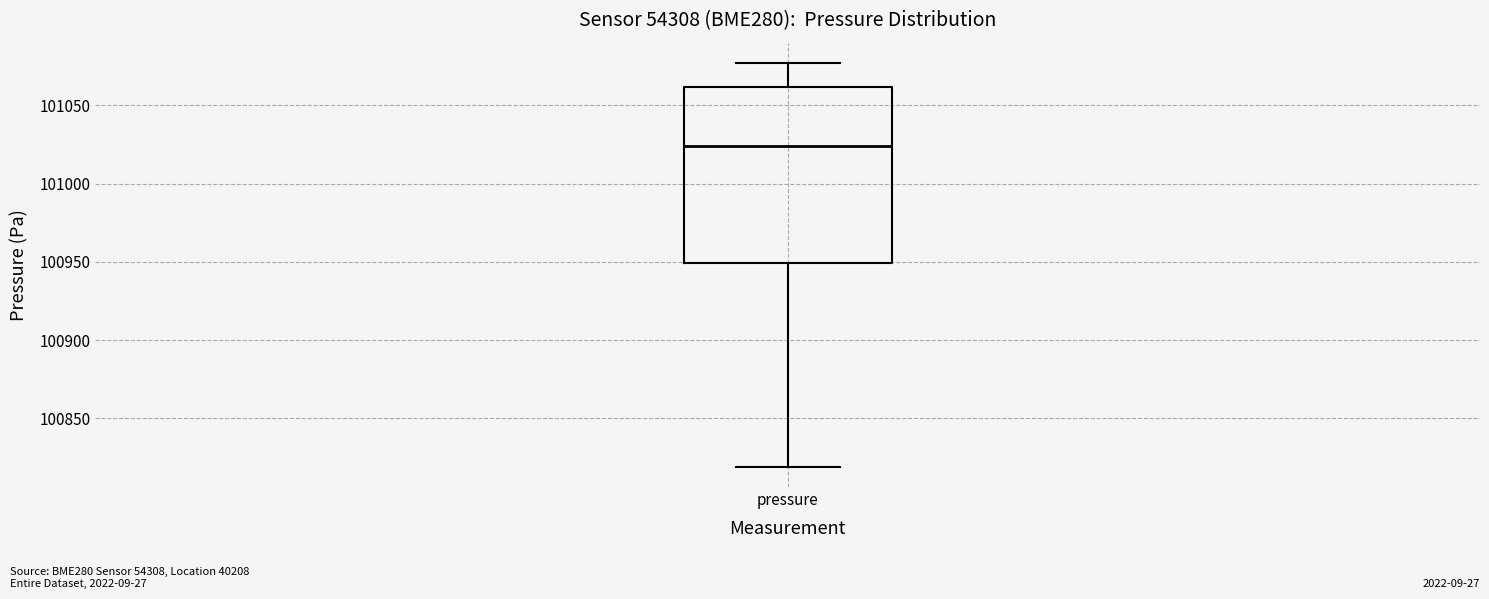

Read this box plot against the y-axis: the position of the median line, the range covered by the box, and the ends of both whiskers. The values are not printed on the chart, so give them approximately, as read against the axis.

median 101025, box 100950 to 101060, whiskers 100820 to 101075